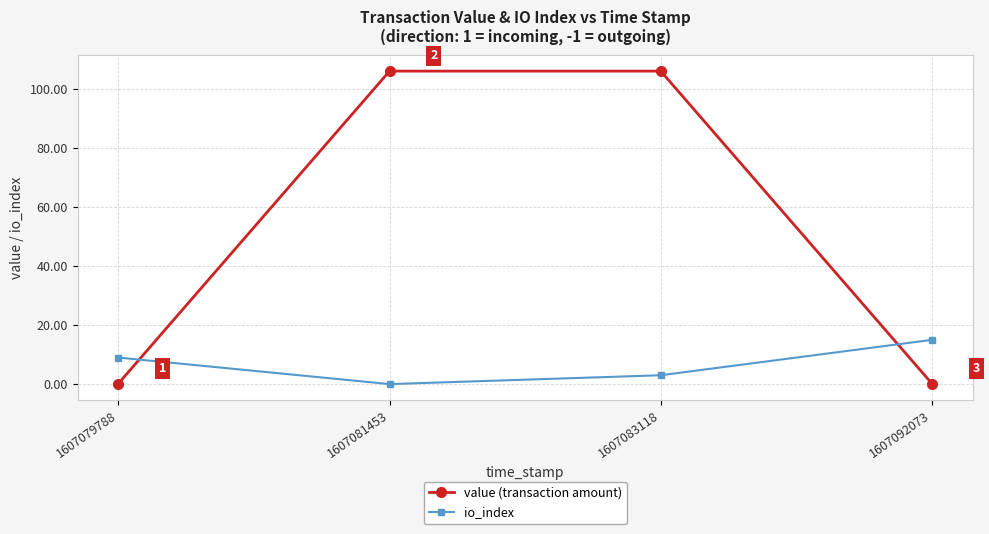

At which category is the sum across all series the highest?

1607083118